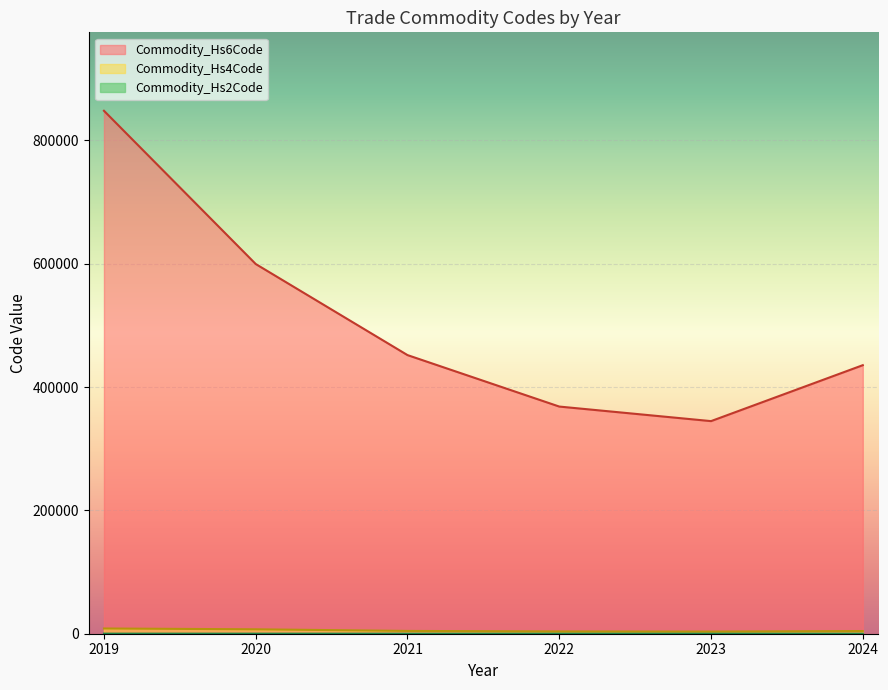

Is the value of Commodity_Hs2Code at 24 greater than the value of Commodity_Hs4Code at 22?

No